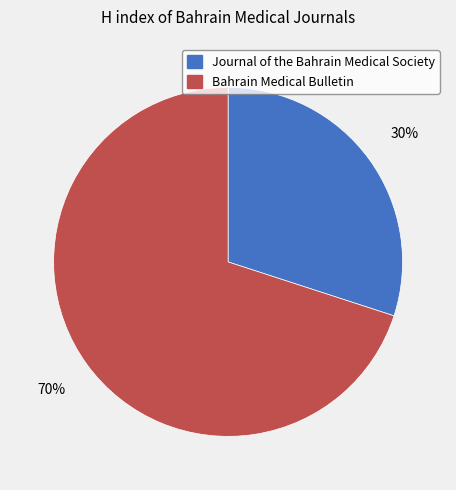

Between Journal of the Bahrain Medical Society and Bahrain Medical Bulletin, which is larger?

Bahrain Medical Bulletin